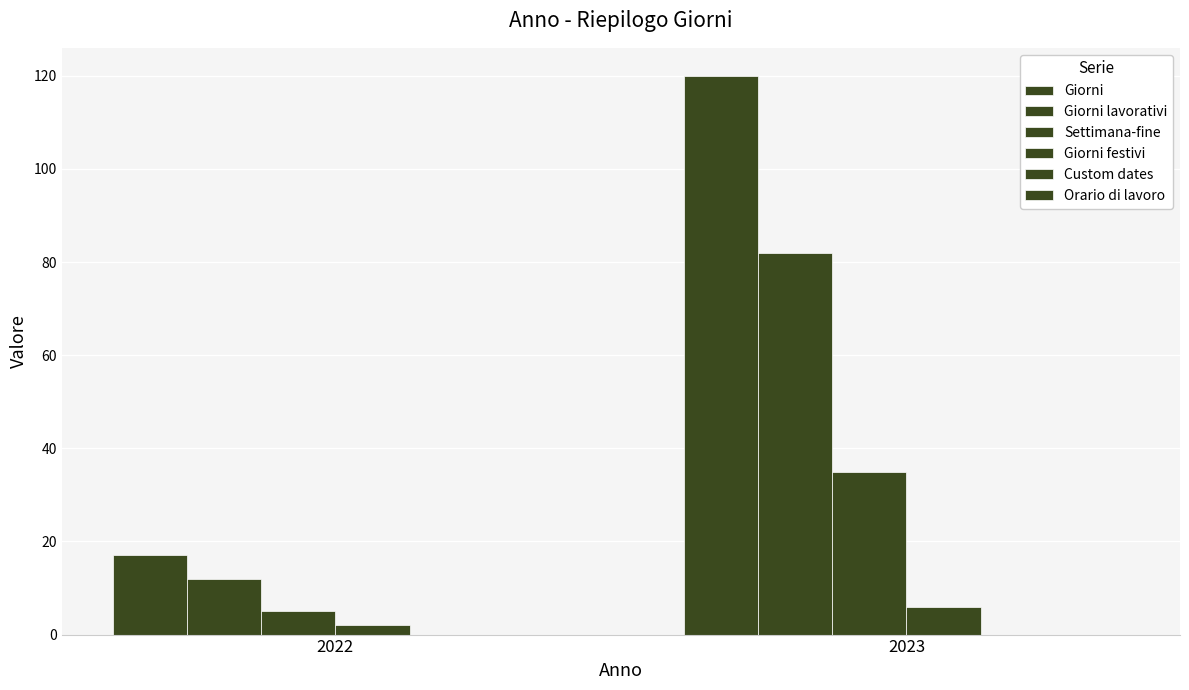

At which category is the sum across all series the highest?

2023